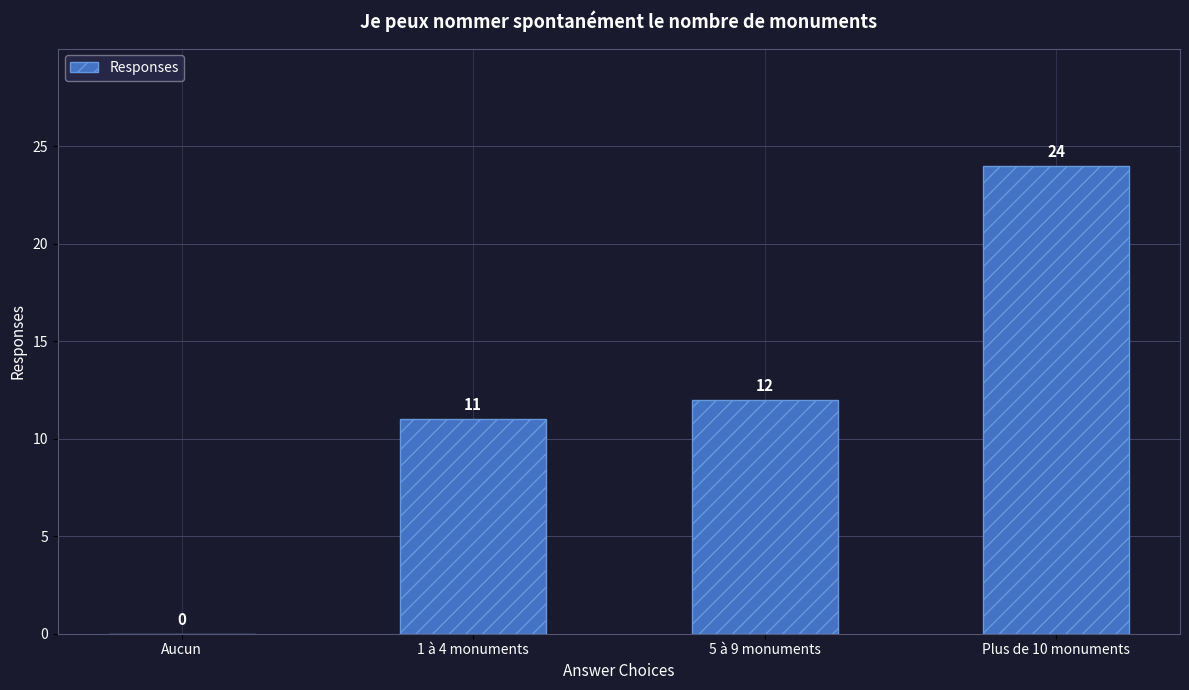

What is the maximum value shown in the chart?

24